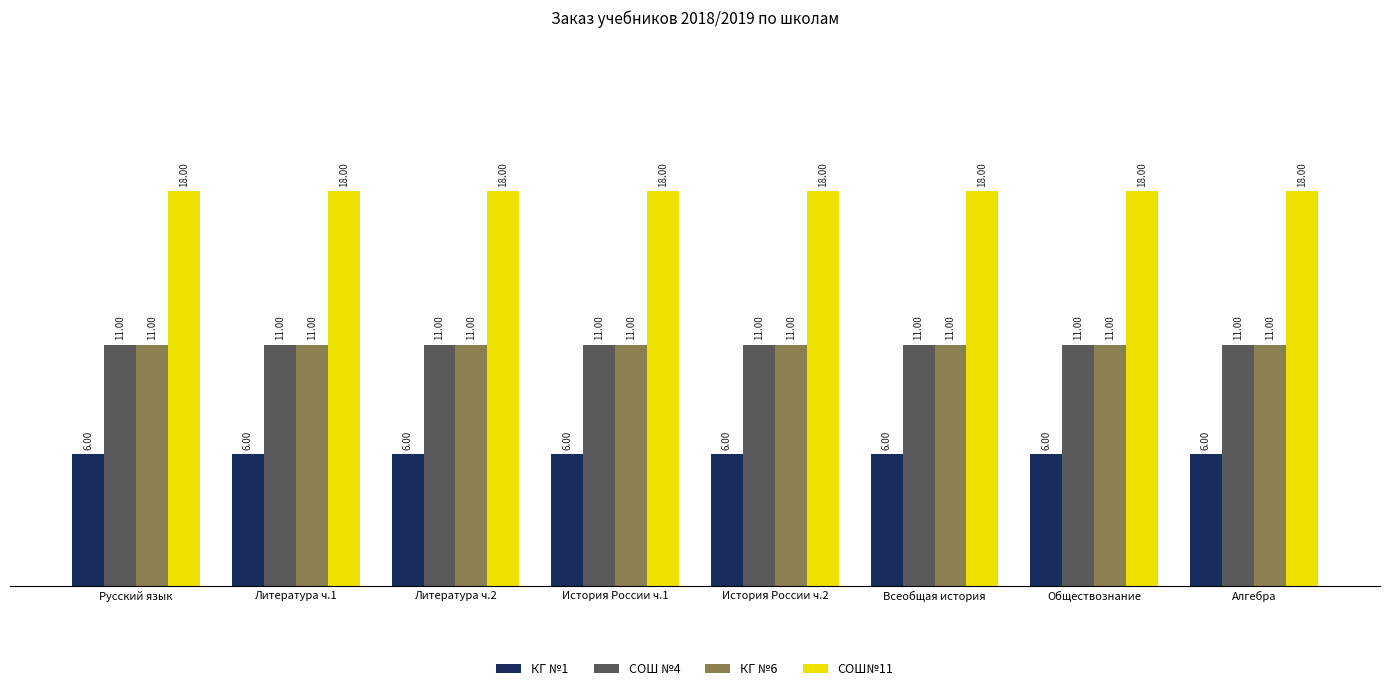

What is the label of the 5th bar from the right?

История России ч.1